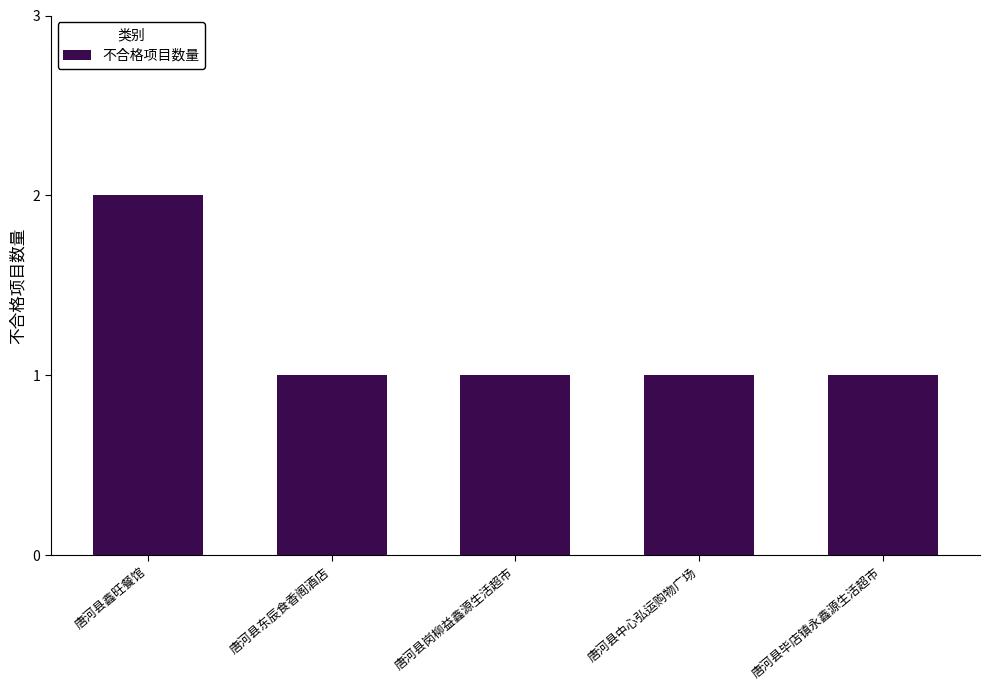

Reading left to right, what are all the values shown in this chart?

唐河县鑫旺餐馆=2	唐河县东辰食香阁酒店=1	唐河县岗柳益鑫源生活超市=1	唐河县中心弘运购物广场=1	唐河县毕店镇永鑫源生活超市=1